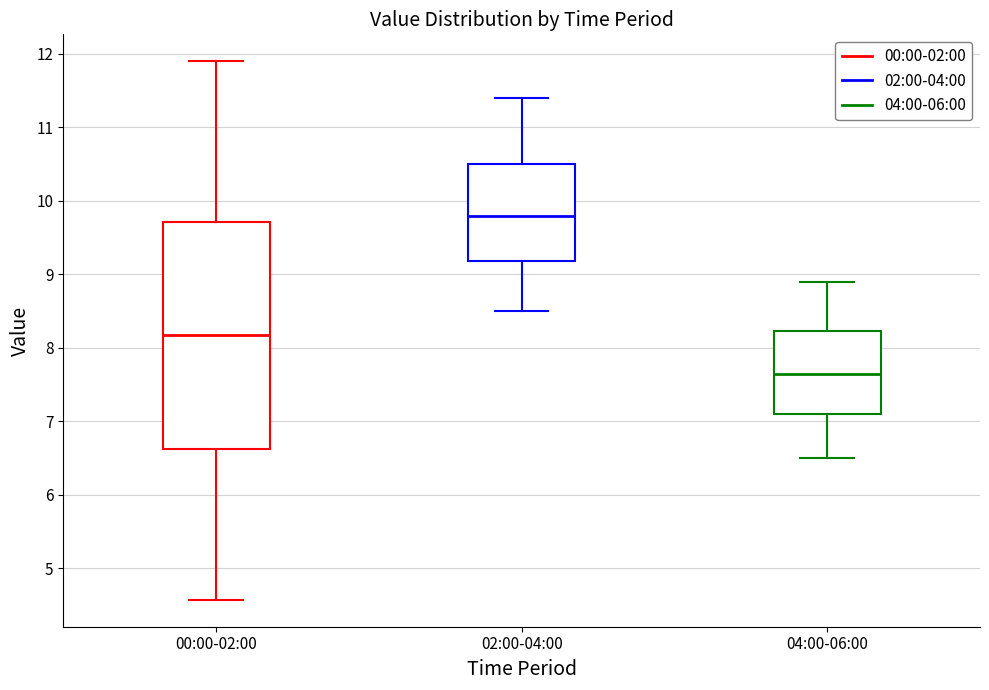

Where is the upper edge of the box for 04:00-06:00 on the y-axis? The values are not printed on the chart, so give them approximately, as read against the axis.

8.2